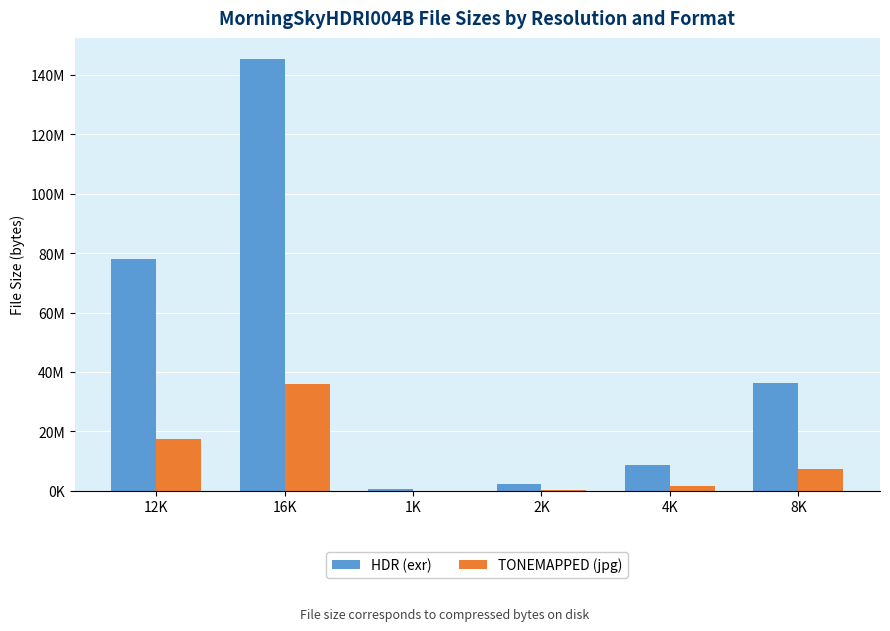

What are all the series names shown in the legend?

HDR (exr), TONEMAPPED (jpg)